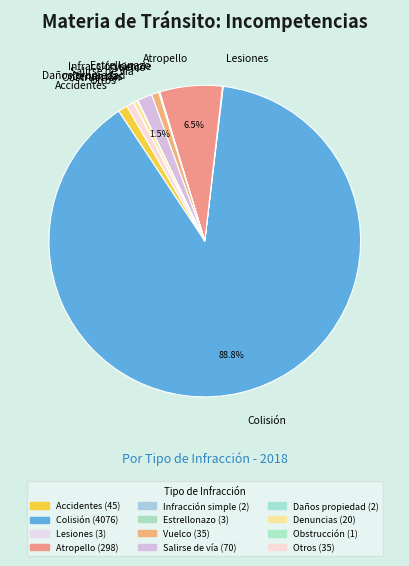

The Otros slice represents 11% of the pie. True or false?

False